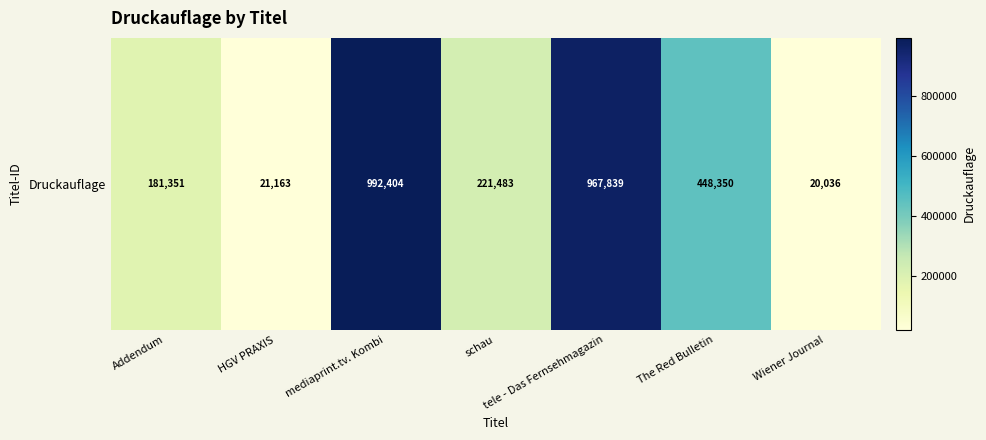

What is the ratio of the value at schau to the value at HGV PRAXIS?

10.5